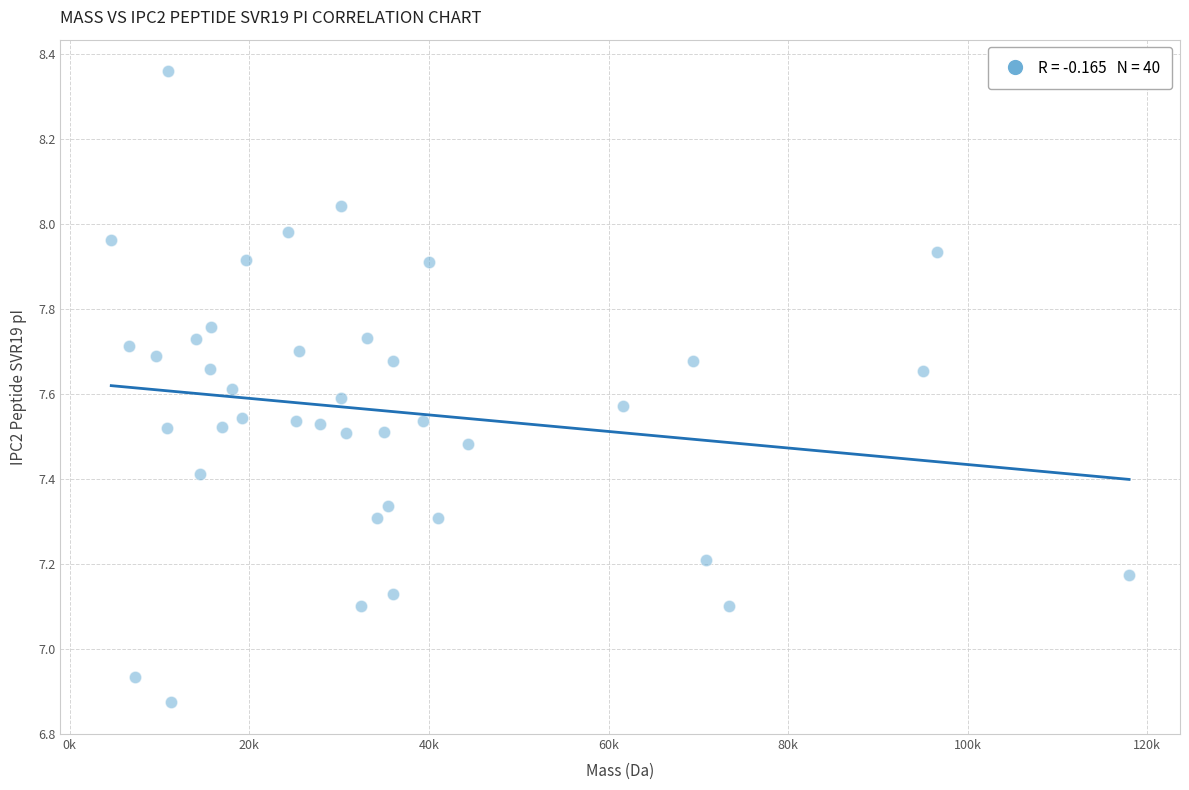

What is the range of X values (max minus min)?

113353.0